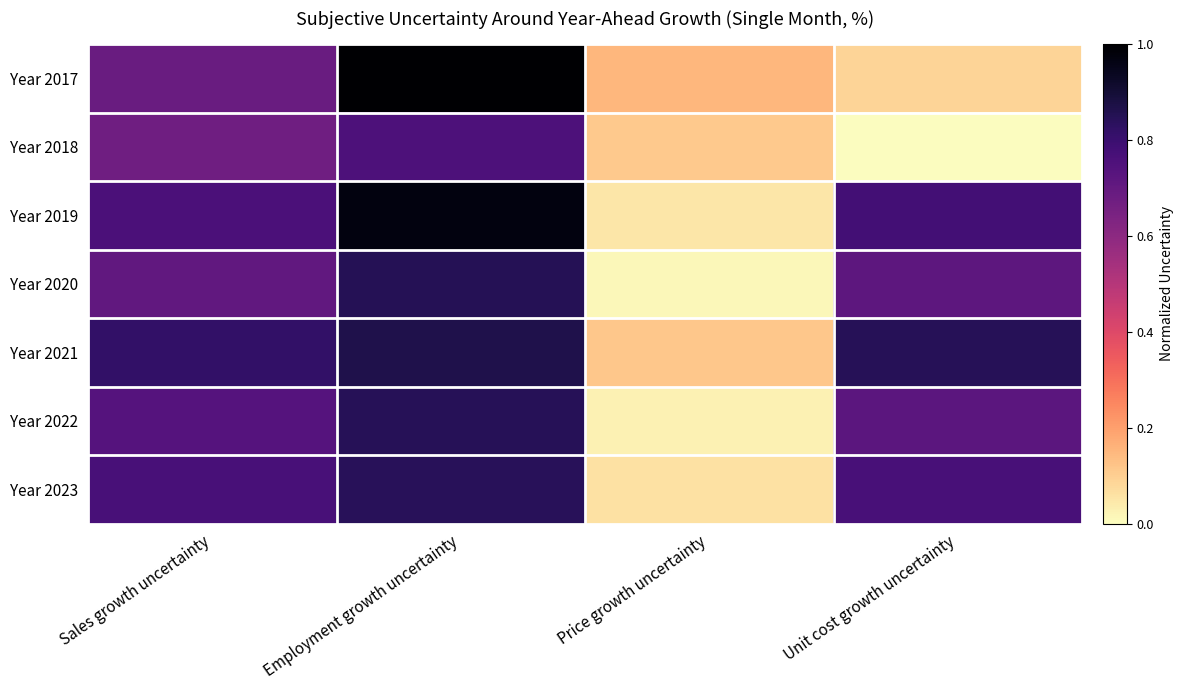

What is the difference between the highest and lowest values at Sales growth uncertainty?

0.2